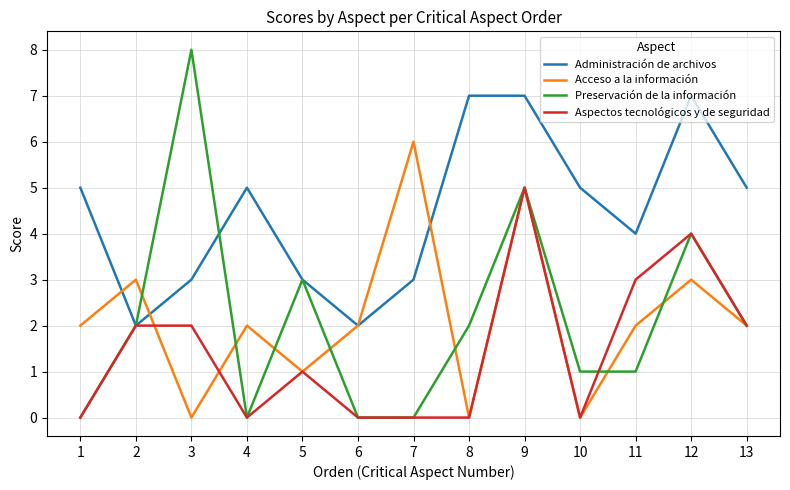

How many interior local valleys does the Administración de archivos series have?

3